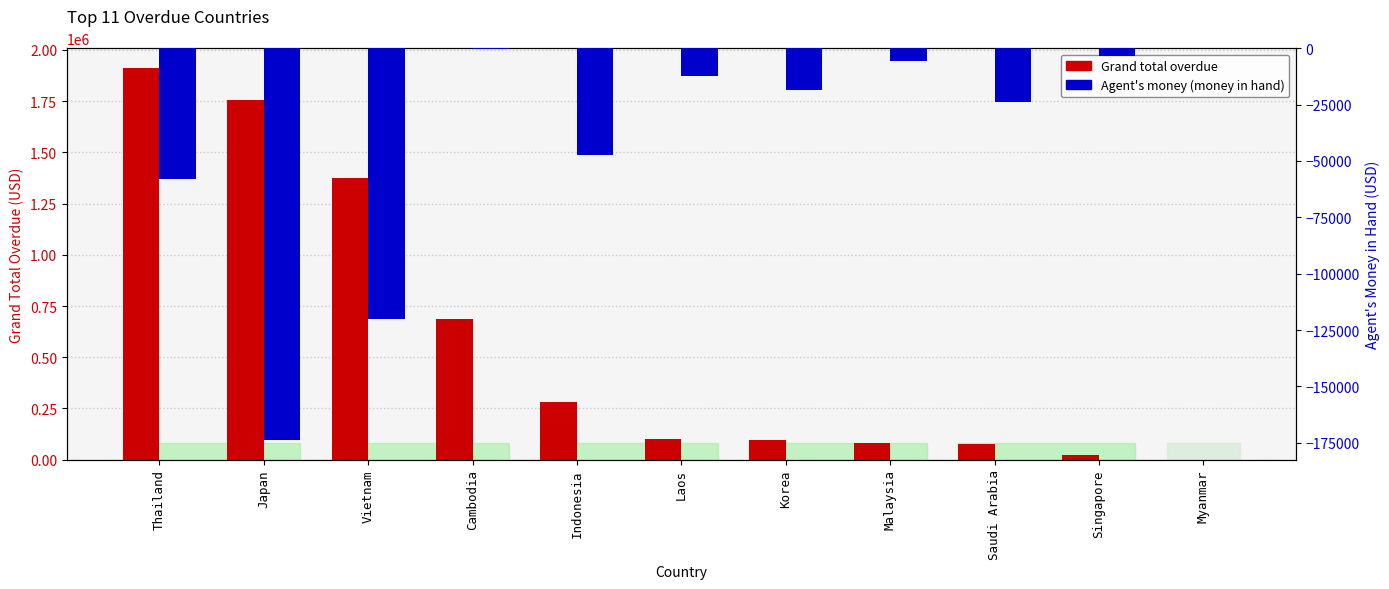

Is the value of Grand total overdue at Indonesia greater than the value of Agent's money (money in hand) at Japan?

Yes